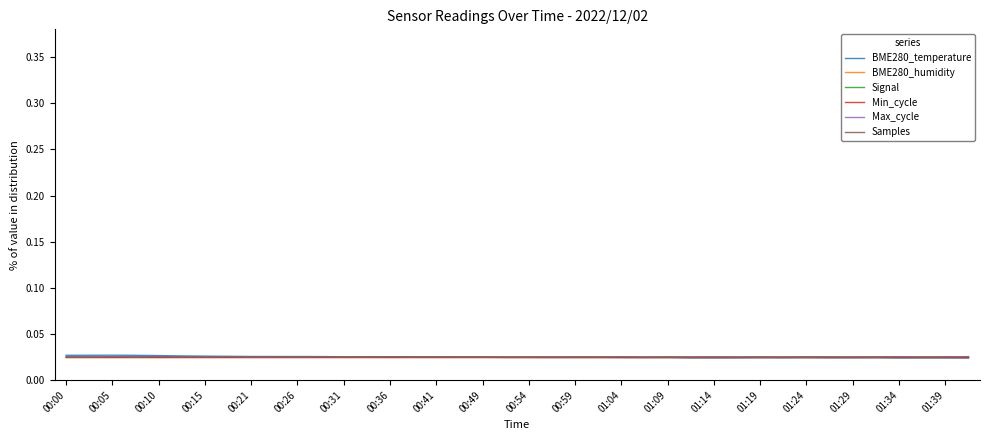

Does the chart display data point markers on the line(s)?

No